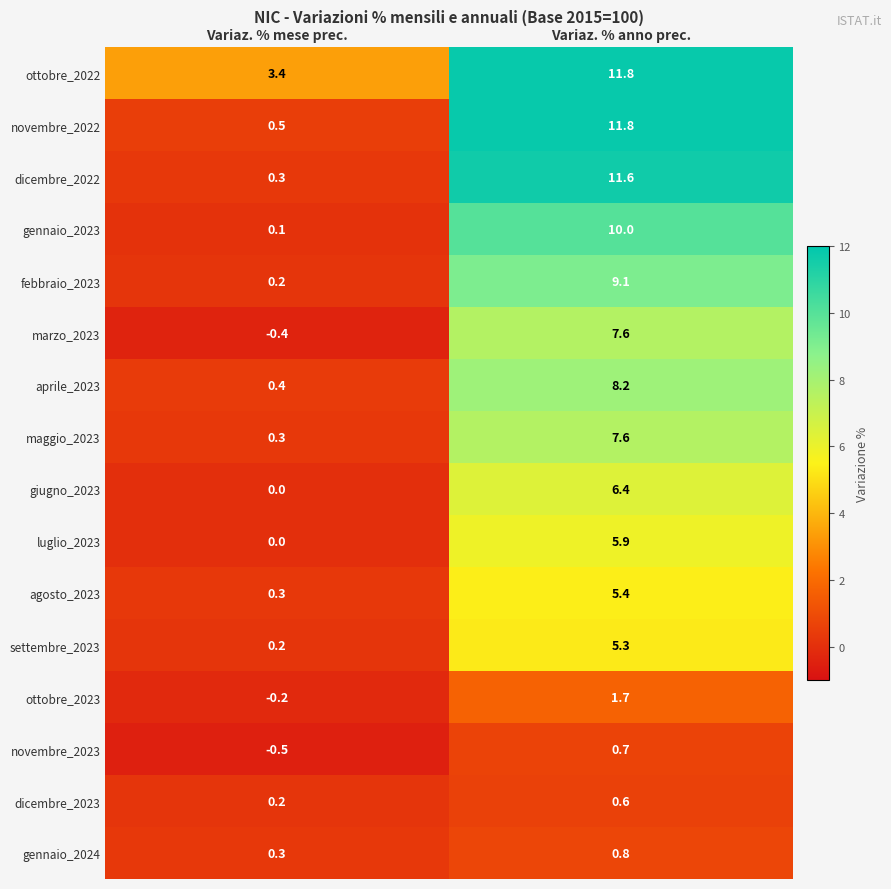

What is the difference between the highest and lowest values at Variaz. % anno prec.?

11.2